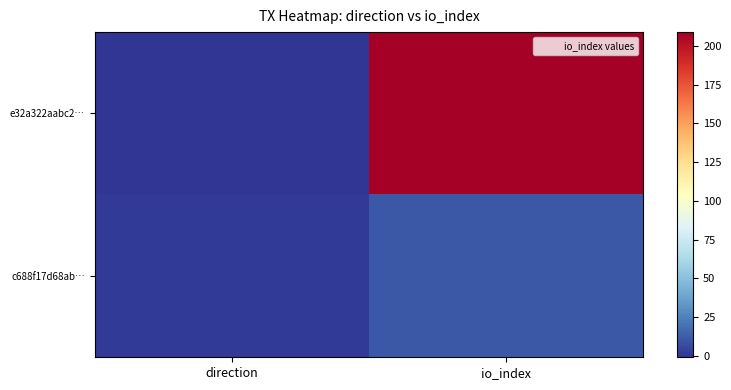

Reading left to right, what are all the values shown in this chart?

e32a322aabc2…: direction=-1	io_index=209
c688f17d68ab…: direction=1	io_index=11